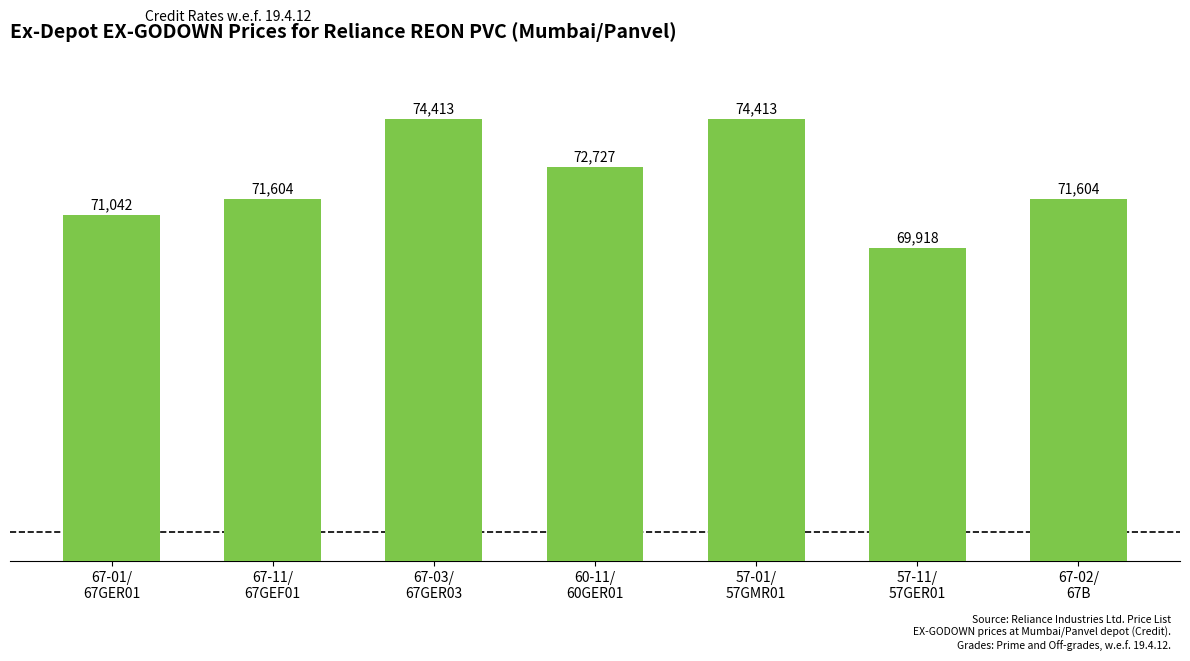

Which has a higher value, 67-11/
67GEF01 or 60-11/
60GER01?

60-11/
60GER01